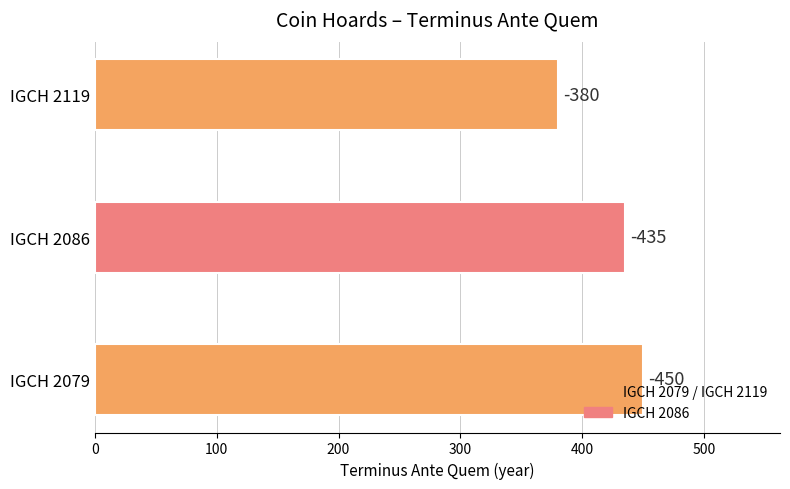

How many data points does each series have?

3